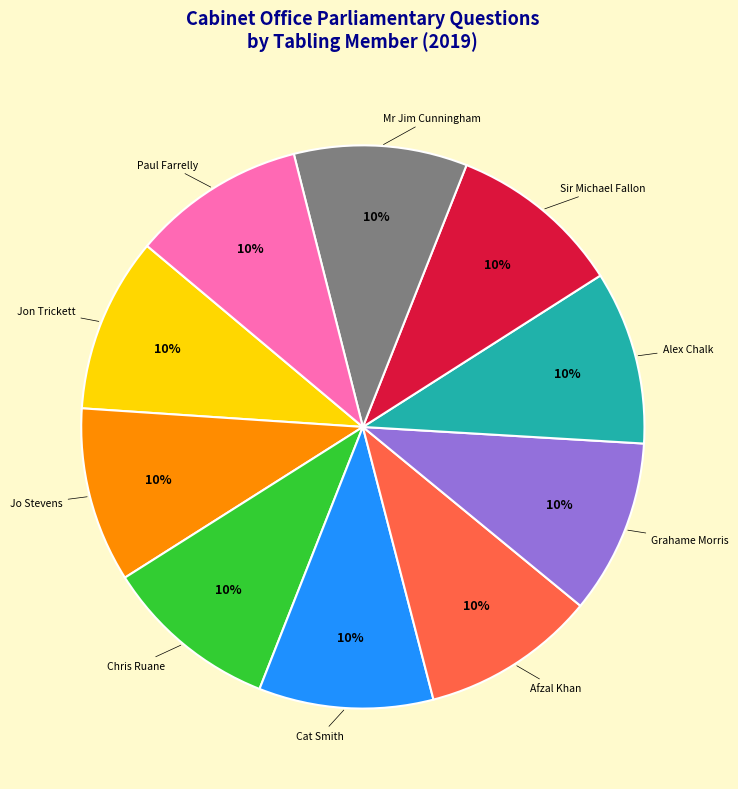

To the nearest percent, what is the average slice percentage?

10%